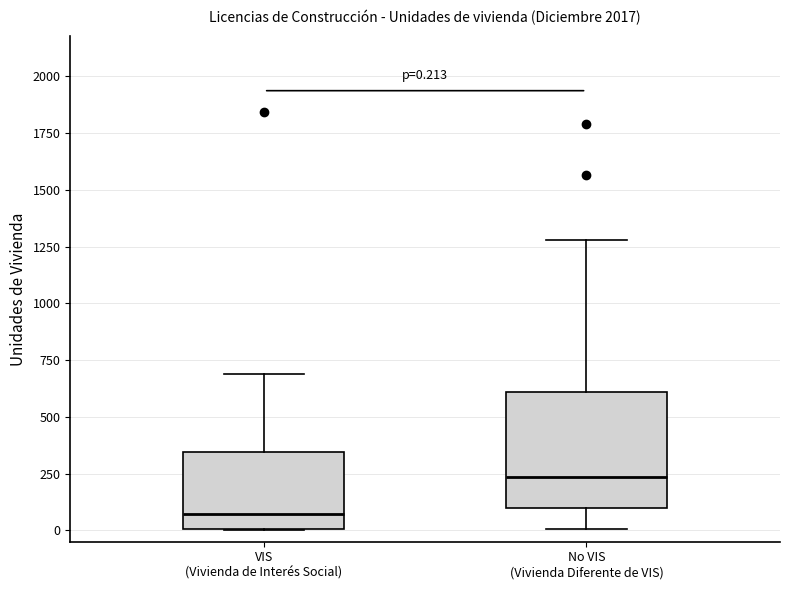

Which box's median line is the lowest?

VIS (Vivienda de Interés Social)